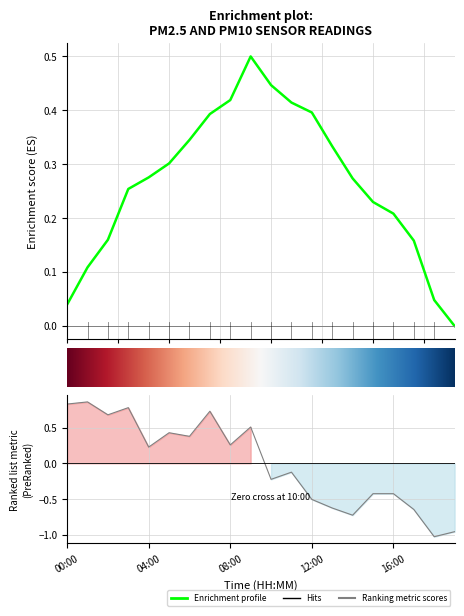

List the labels in order of value, largest first.

01:00, 00:00, 03:00, 07:00, 02:00, 09:00, 05:00, 06:00, 08:00, 04:00, 11:00, 10:00, 15:00, 16:00, 12:00, 13:00, 17:00, 14:00, 19:00, 18:00